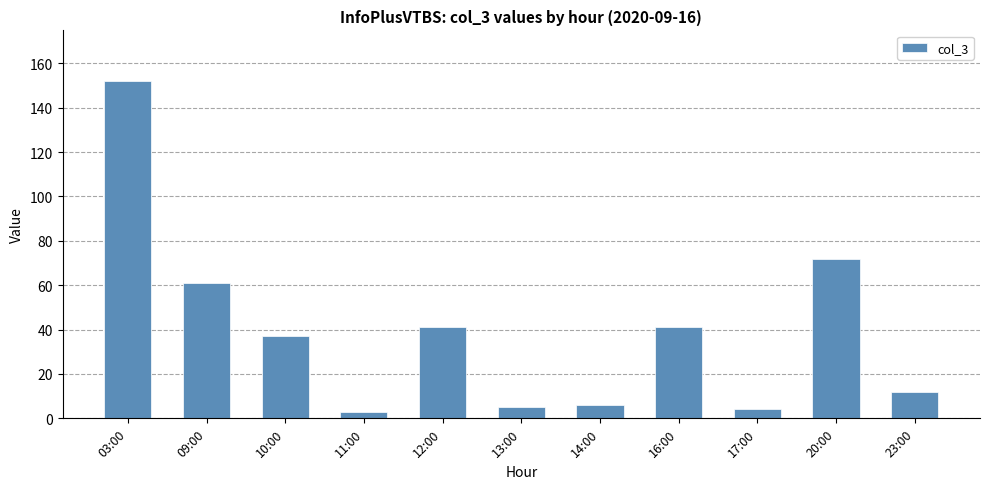

What is the sum of all values?

434